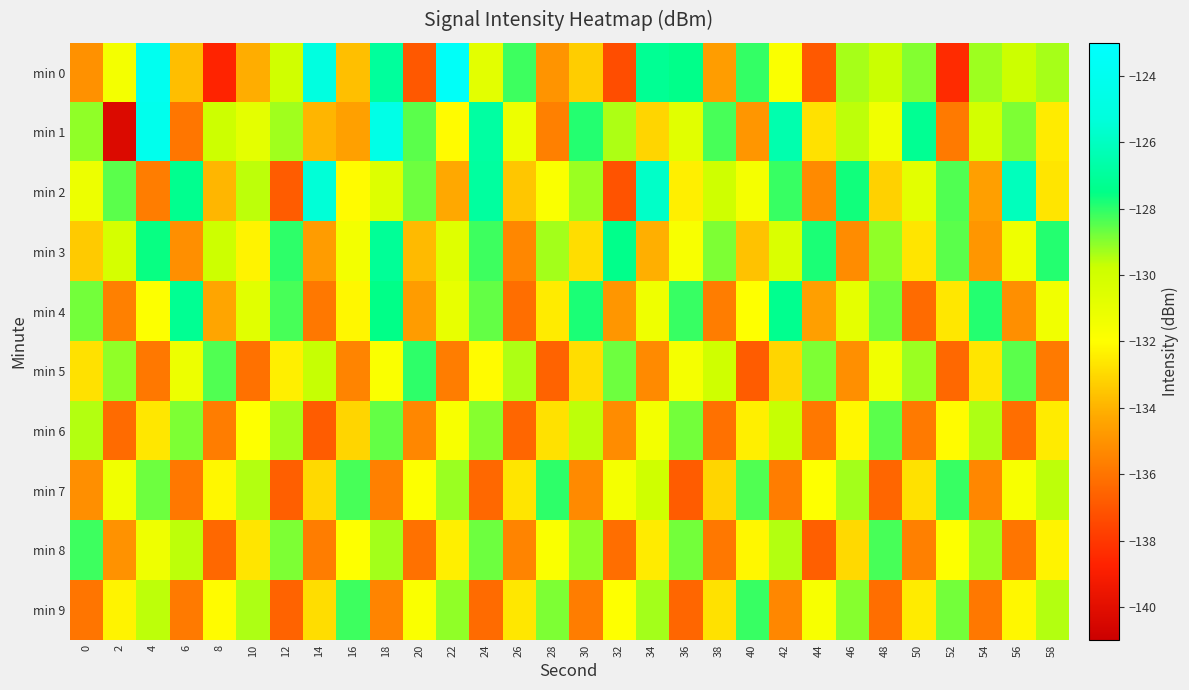

Reading left to right, list all the values displayed in this chart.

min 0: 0=-135.0	2=-131.5	4=-124.0	6=-133.7	8=-138.7	10=-134.2	12=-129.9	14=-125.1	16=-133.7	18=-127.0	20=-136.9	22=-123.5	24=-130.8	26=-128.2	28=-135.0	30=-133.3	32=-137.3	34=-127.2	36=-127.4	38=-134.7	40=-128.1	42=-131.8	44=-136.9	46=-129.4	48=-129.7	50=-129.0	52=-138.4	54=-129.2	56=-129.8	58=-129.4
min 1: 0=-129.1	2=-140.3	4=-124.1	6=-136.0	8=-129.8	10=-130.8	12=-129.3	14=-134.0	16=-134.5	18=-124.6	20=-128.5	22=-132.1	24=-126.8	26=-131.2	28=-135.6	30=-127.9	32=-129.4	34=-133.1	36=-130.7	38=-128.3	40=-134.9	42=-126.5	44=-132.8	46=-129.6	48=-131.4	50=-127.2	52=-135.8	54=-130.1	56=-128.9	58=-132.5
min 2: 0=-131.2	2=-128.5	4=-135.7	6=-127.3	8=-133.9	10=-129.6	12=-136.8	14=-125.4	16=-132.1	18=-130.5	20=-128.7	22=-134.3	24=-126.9	26=-133.5	28=-131.8	30=-129.2	32=-137.1	34=-125.8	36=-132.4	38=-129.9	40=-131.6	42=-128.1	44=-135.3	46=-127.7	48=-133.2	50=-130.8	52=-128.4	54=-134.6	56=-126.1	58=-132.7
min 3: 0=-133.4	2=-130.2	4=-127.6	6=-135.1	8=-129.8	10=-132.3	12=-128.0	14=-134.7	16=-131.5	18=-127.1	20=-133.8	22=-130.6	24=-128.2	26=-135.4	28=-129.3	30=-132.9	32=-127.4	34=-134.1	36=-131.7	38=-128.9	40=-133.6	42=-130.4	44=-127.8	46=-135.2	48=-129.1	50=-132.7	52=-128.5	54=-134.9	56=-131.3	58=-127.9
min 4: 0=-128.8	2=-135.6	4=-131.9	6=-127.2	8=-134.4	10=-130.7	12=-128.3	14=-135.9	16=-132.2	18=-127.5	20=-134.7	22=-131.0	24=-128.6	26=-136.2	28=-132.5	30=-127.8	32=-134.9	34=-131.3	36=-128.1	38=-135.7	40=-132.0	42=-127.3	44=-134.6	46=-130.9	48=-128.7	50=-136.3	52=-132.6	54=-127.9	56=-135.1	58=-131.4
min 5: 0=-132.8	2=-129.1	4=-135.9	6=-131.2	8=-128.4	10=-136.1	12=-132.4	14=-129.7	16=-135.5	18=-131.8	20=-128.0	22=-135.7	24=-132.1	26=-129.4	28=-136.6	30=-132.9	32=-128.7	34=-135.3	36=-131.6	38=-129.9	40=-136.8	42=-133.1	44=-128.9	46=-135.1	48=-131.4	50=-129.2	52=-136.4	54=-132.7	56=-128.5	58=-135.8
min 6: 0=-129.5	2=-136.3	4=-132.6	6=-128.9	8=-135.7	10=-132.0	12=-129.3	14=-136.8	16=-133.1	18=-128.6	20=-135.4	22=-131.7	24=-129.0	26=-136.5	28=-132.8	30=-129.6	32=-135.2	34=-131.5	36=-128.8	38=-136.1	40=-132.4	42=-129.7	44=-135.9	46=-132.2	48=-128.5	50=-135.8	52=-132.1	54=-129.4	56=-136.2	58=-132.5
min 7: 0=-135.1	2=-131.4	4=-128.7	6=-135.9	8=-132.2	10=-129.5	12=-136.7	14=-133.0	16=-128.3	18=-135.6	20=-131.9	22=-129.2	24=-136.4	26=-132.7	28=-128.0	30=-135.3	32=-131.6	34=-129.9	36=-136.8	38=-133.1	40=-128.4	42=-135.7	44=-132.0	46=-129.3	48=-136.5	50=-132.8	52=-128.1	54=-135.4	56=-131.7	58=-129.6
min 8: 0=-128.2	2=-135.0	4=-131.3	6=-129.6	8=-136.4	10=-132.7	12=-128.9	14=-135.7	16=-132.0	18=-129.3	20=-136.1	22=-132.4	24=-128.7	26=-135.5	28=-131.8	30=-129.1	32=-136.2	34=-132.5	36=-128.8	38=-135.9	40=-132.2	42=-129.5	44=-136.7	46=-133.0	48=-128.3	50=-135.6	52=-131.9	54=-129.2	56=-136.0	58=-132.3
min 9: 0=-136.0	2=-132.3	4=-129.6	6=-135.8	8=-132.1	10=-129.4	12=-136.6	14=-132.9	16=-128.2	18=-135.5	20=-131.8	22=-129.1	24=-136.3	26=-132.6	28=-128.9	30=-135.7	32=-132.0	34=-129.3	36=-136.5	38=-132.8	40=-128.1	42=-135.4	44=-131.7	46=-129.0	48=-136.2	50=-132.5	52=-128.8	54=-135.9	56=-132.2	58=-129.5